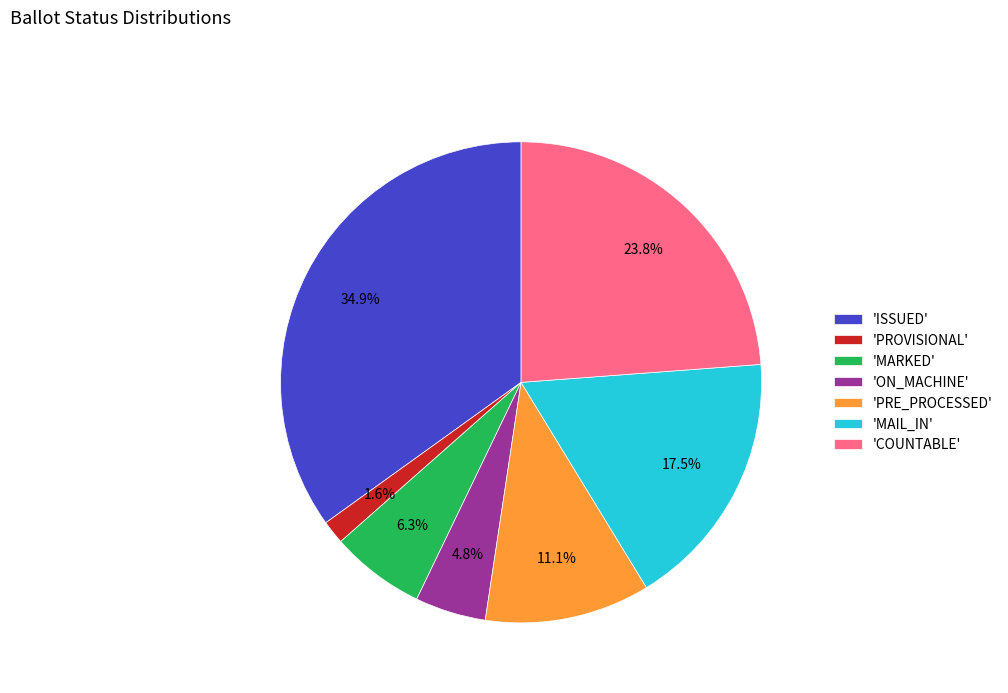

Count the number of slices in the pie.

7